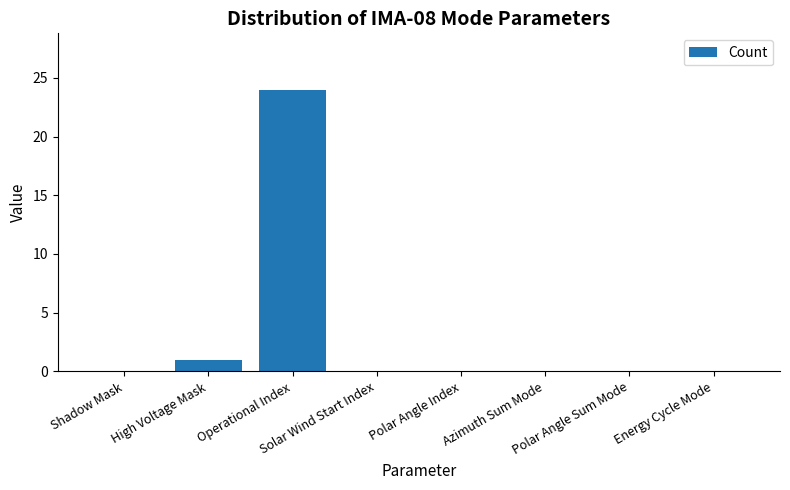

What is the maximum value shown in the chart?

24